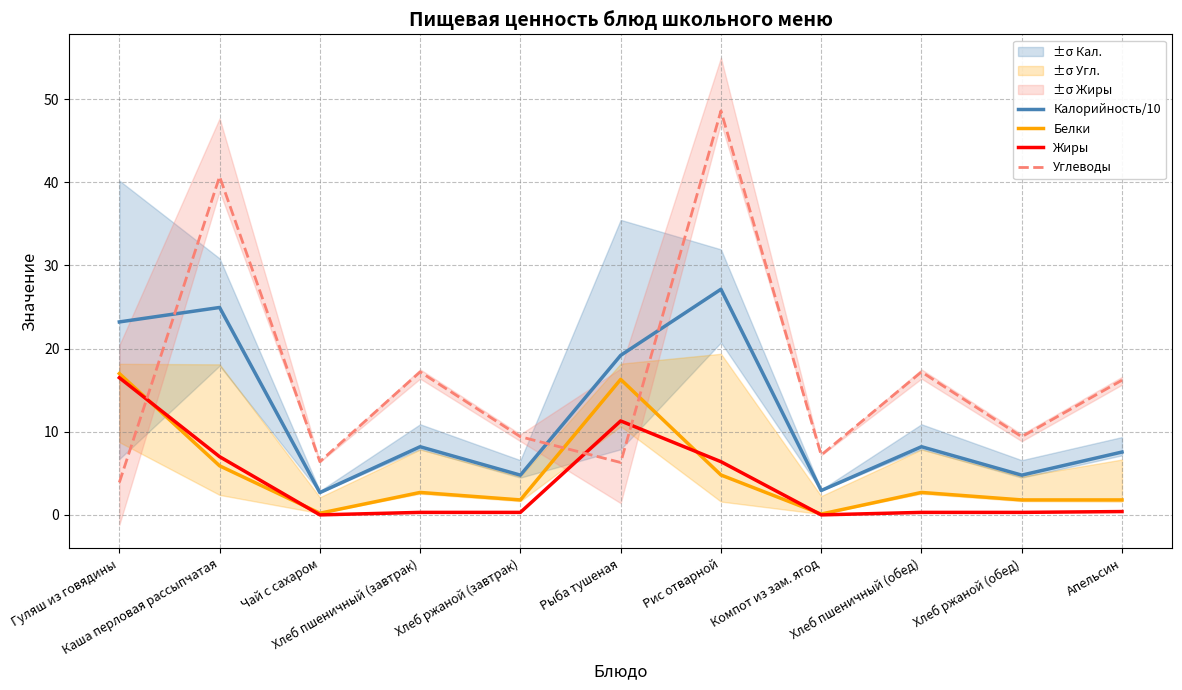

What are all the series names shown in the legend?

Калорийность/10, Белки, Жиры, Углеводы